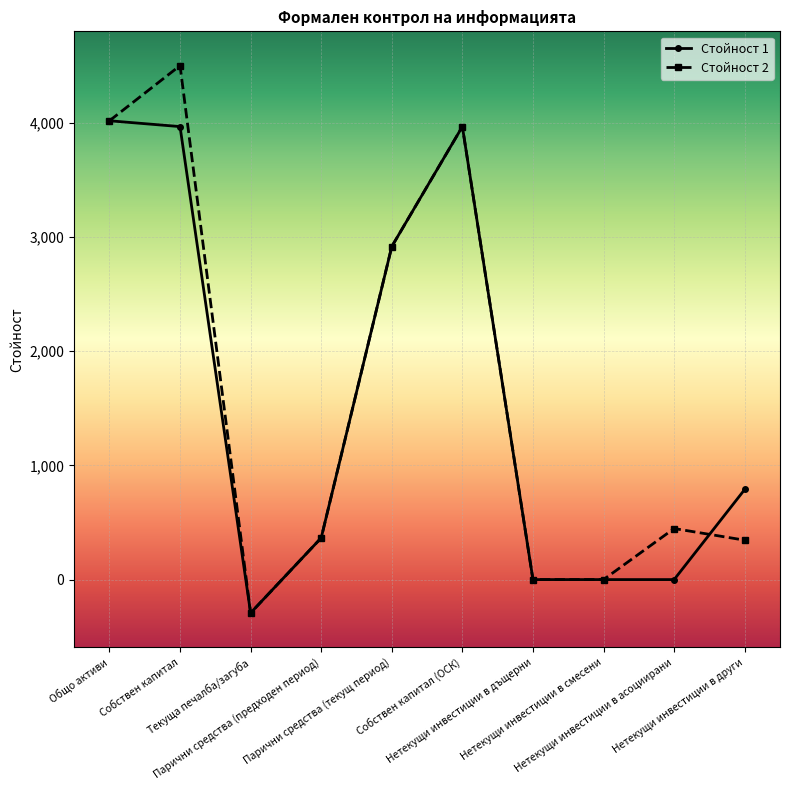

What is the difference between the second highest and second lowest values in the Стойност 2 series?

4017